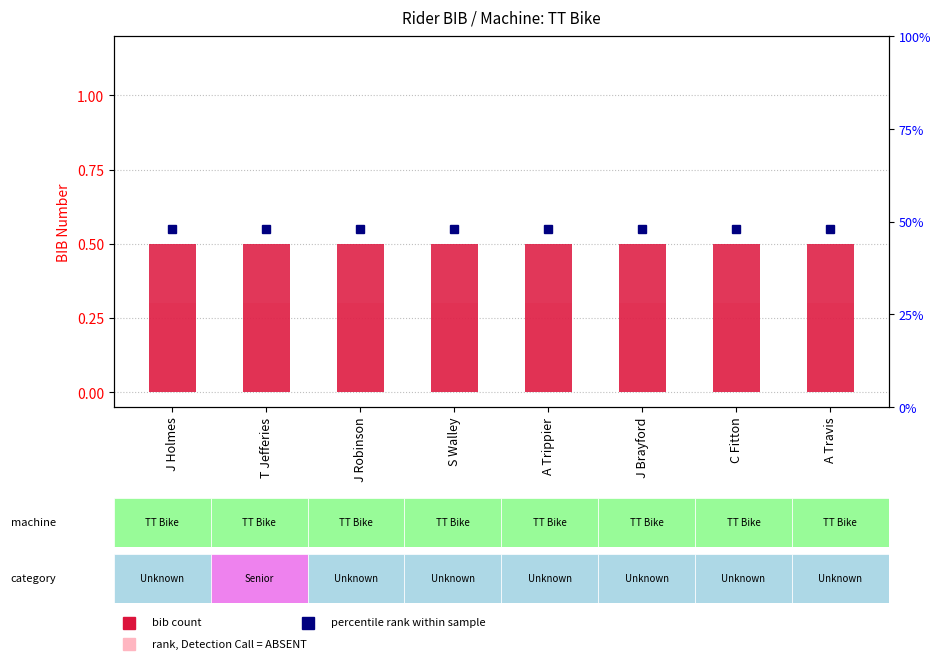

True or false: rank, Detection Call = ABSENT has a value of 0.2 at J Robinson.

False